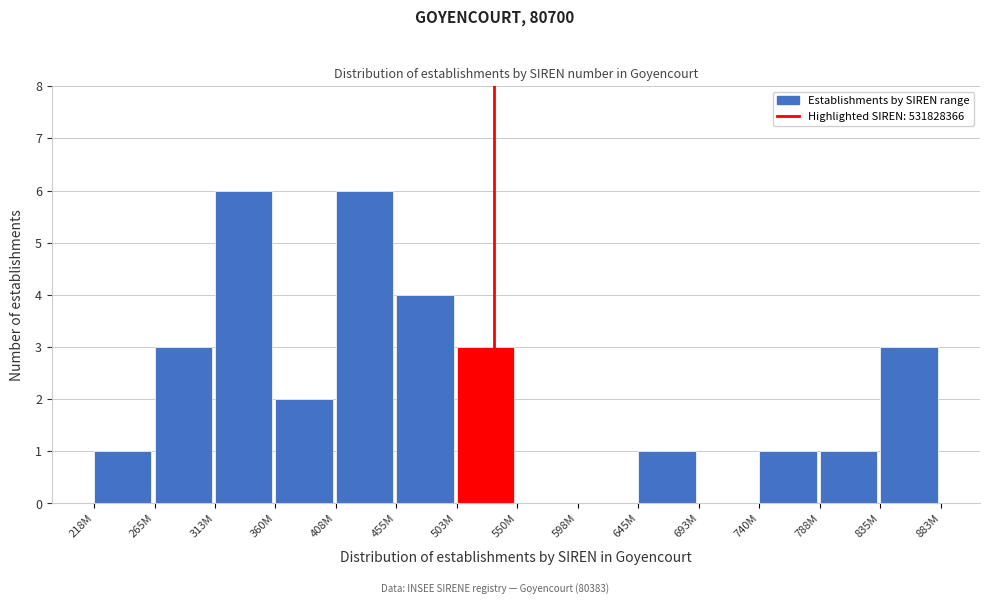

Reading right to left, what are all the values shown in this chart?

835M=3	788M=1	740M=1	693M=0	645M=1	598M=0	550M=0	503M=3	455M=4	408M=6	360M=2	313M=6	265M=3	218M=1